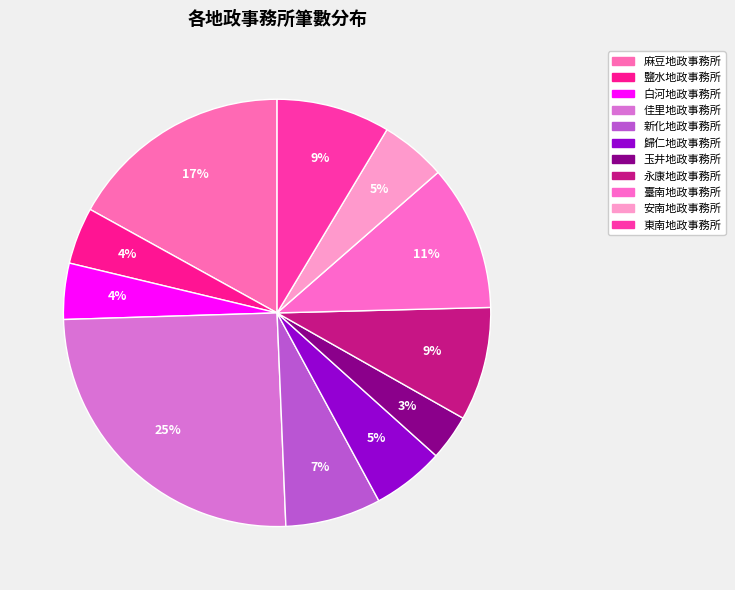

Is the sum of 白河地政事務所 and 佳里地政事務所 greater than half?

No